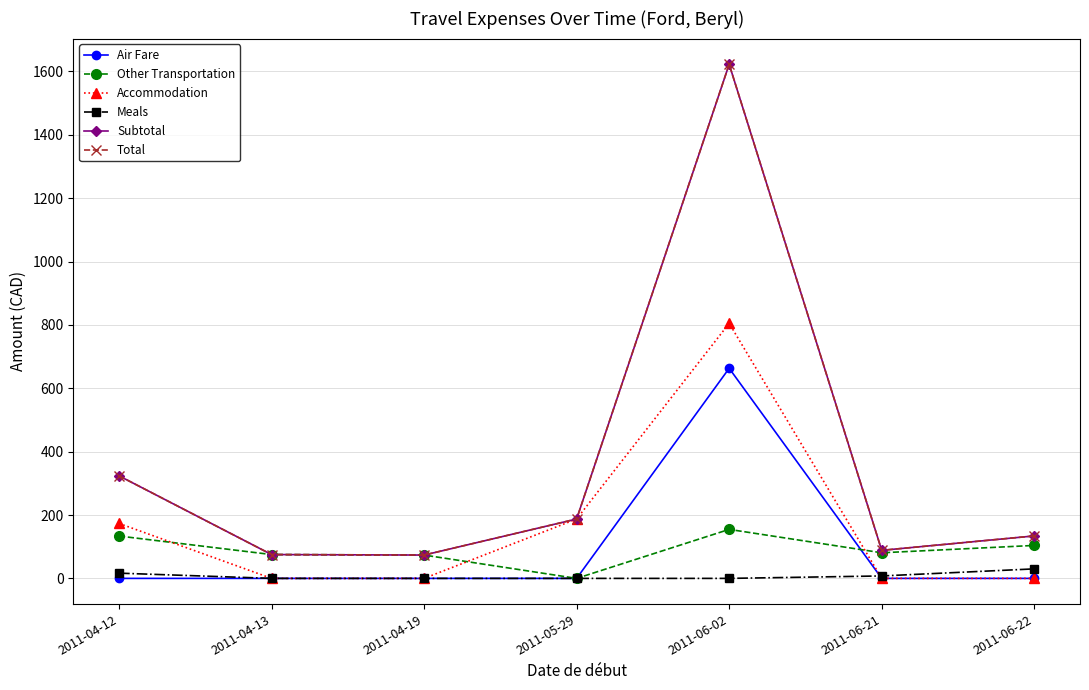

True or false: Air Fare and Total cross at least once.

False